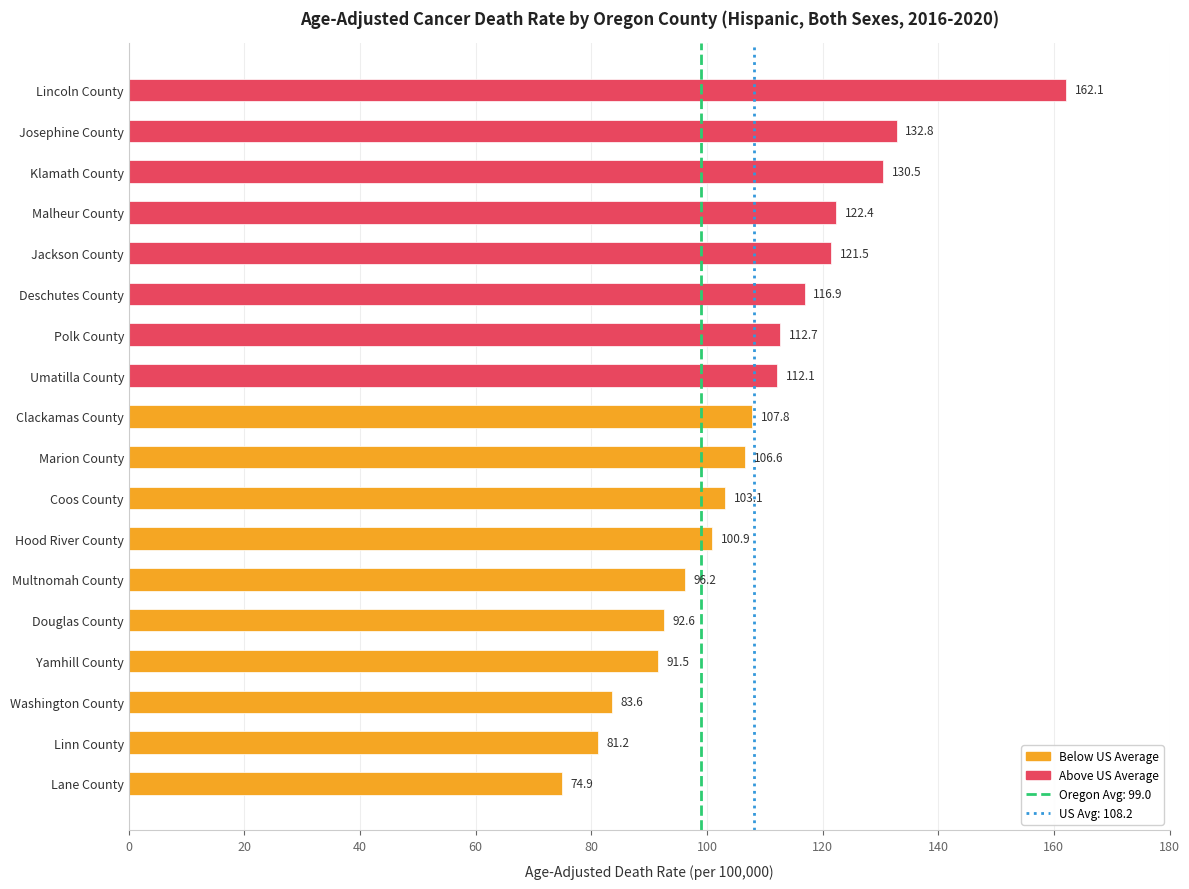

How many series are shown in this chart?

1